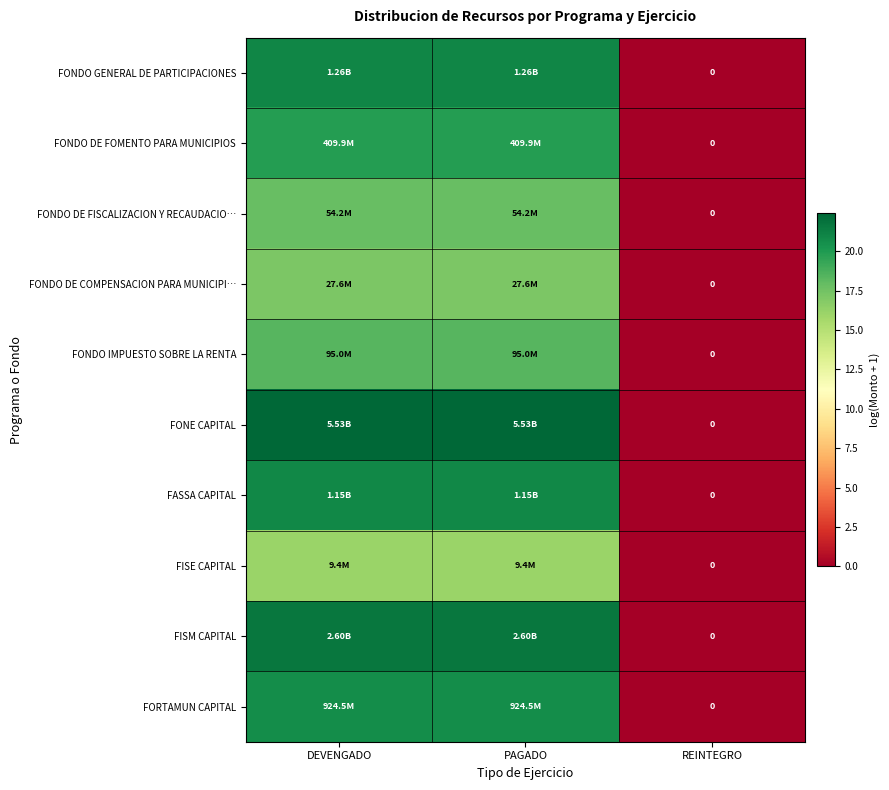

What is the difference between the FORTAMUN CAPITAL values at PAGADO and REINTEGRO?

20.6